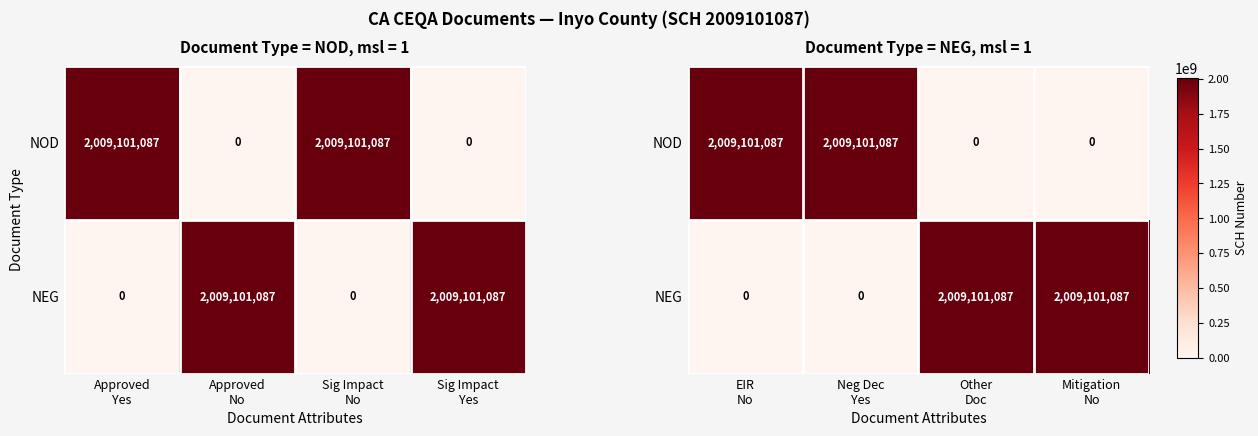

At which category is the sum across all series the highest?

EIR No